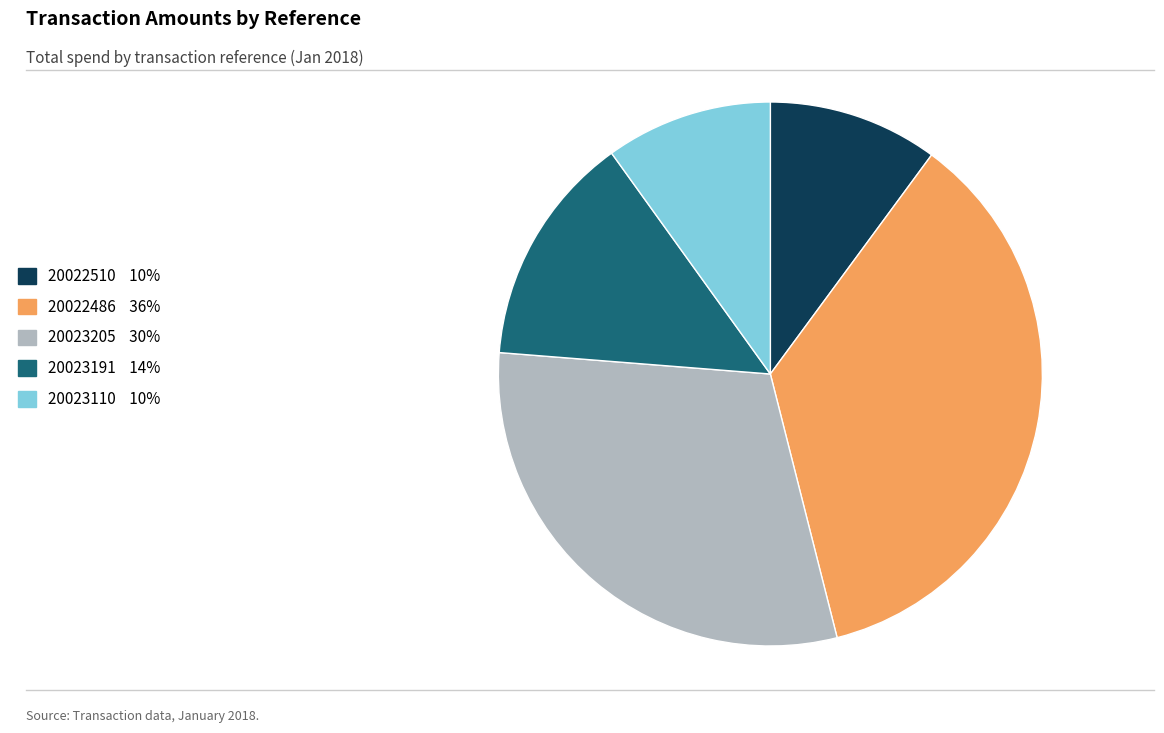

Is it true that 20023110 10% is 18% of the pie?

False